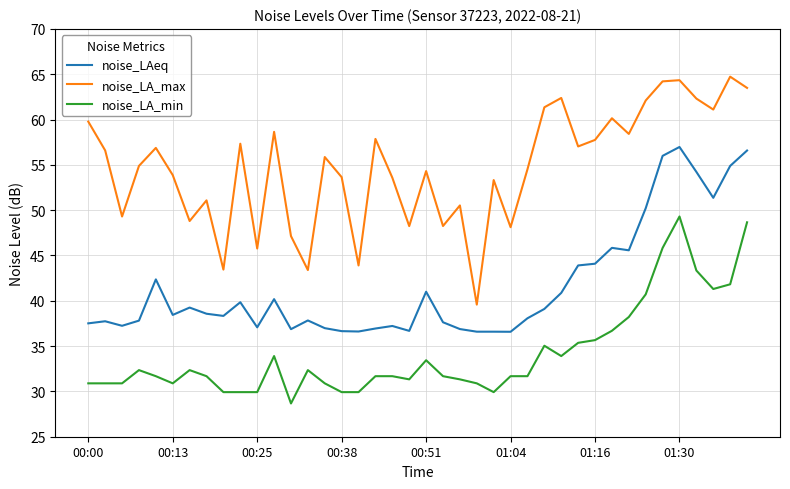

True or false: noise_LA_max and noise_LAeq intersect in this chart.

False